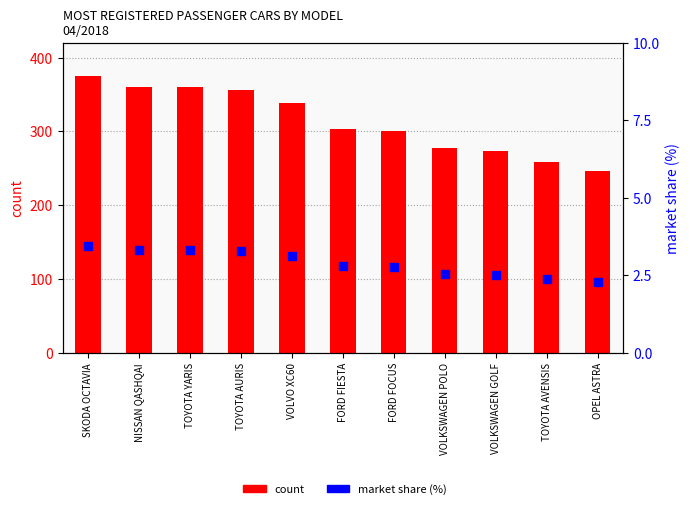

Is the value of count at TOYOTA AURIS greater than the value of market share (%) at OPEL ASTRA?

Yes